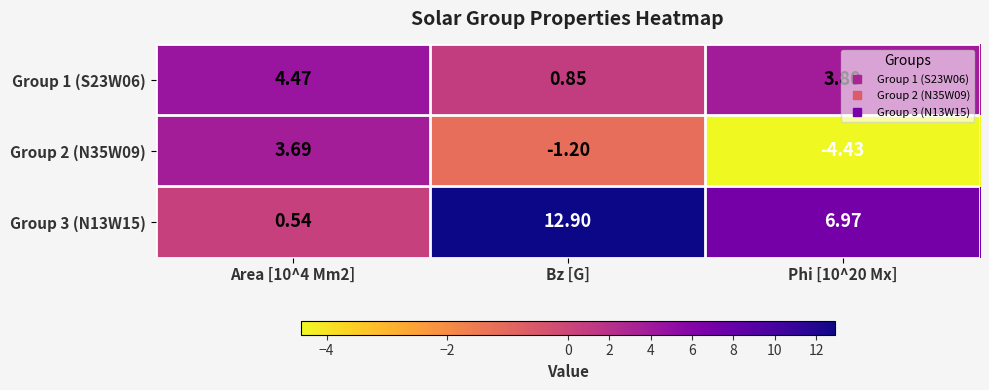

At which label is Group 1 (S23W06) closest to 2?

Bz [G]